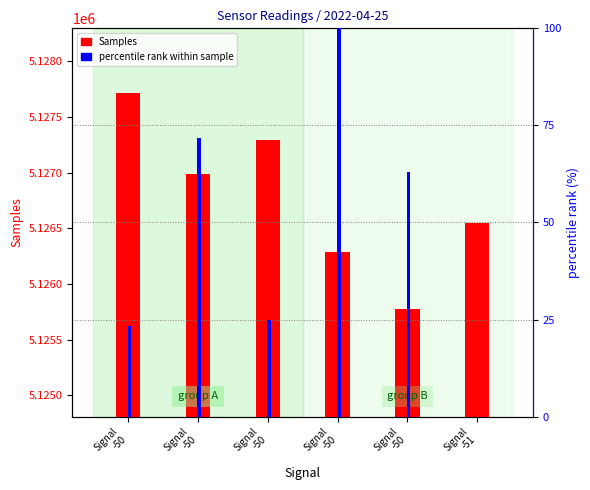

Reading left to right, transcribe all the data shown in this chart.

Samples: Signal
-50=5127716.0	Signal
-50=5126991.0	Signal
-50=5127292.0	Signal
-50=5126285.0	Signal
-50=5125779.0	Signal
-51=5126546.0
percentile rank within sample: Signal
-50=23.4	Signal
-50=71.7	Signal
-50=24.9	Signal
-50=100.0	Signal
-50=63.0	Signal
-51=0.0